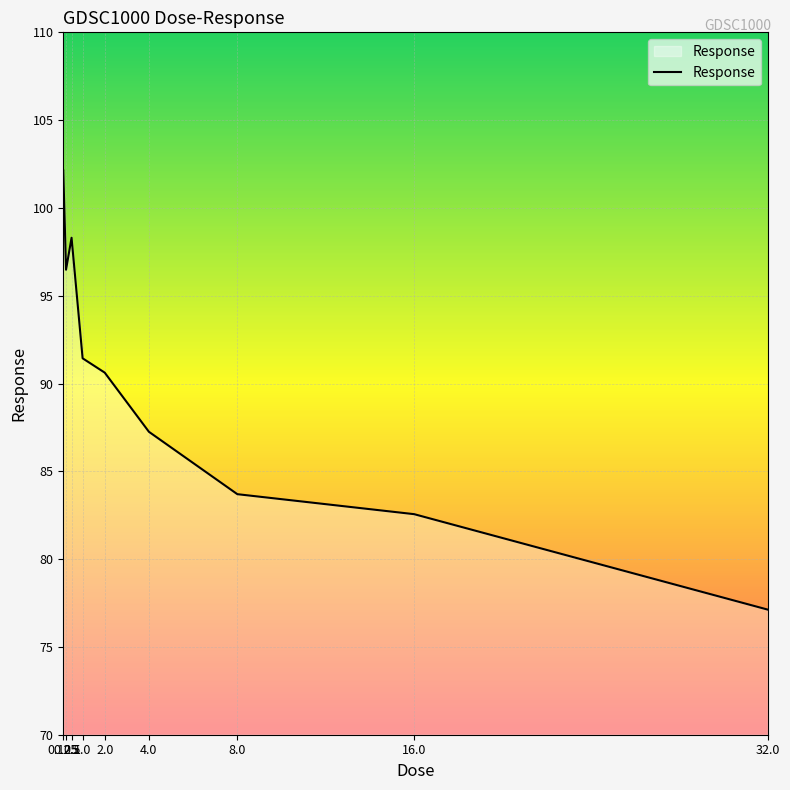

What is the difference between the values at 1.0 and 0.25?

5.0